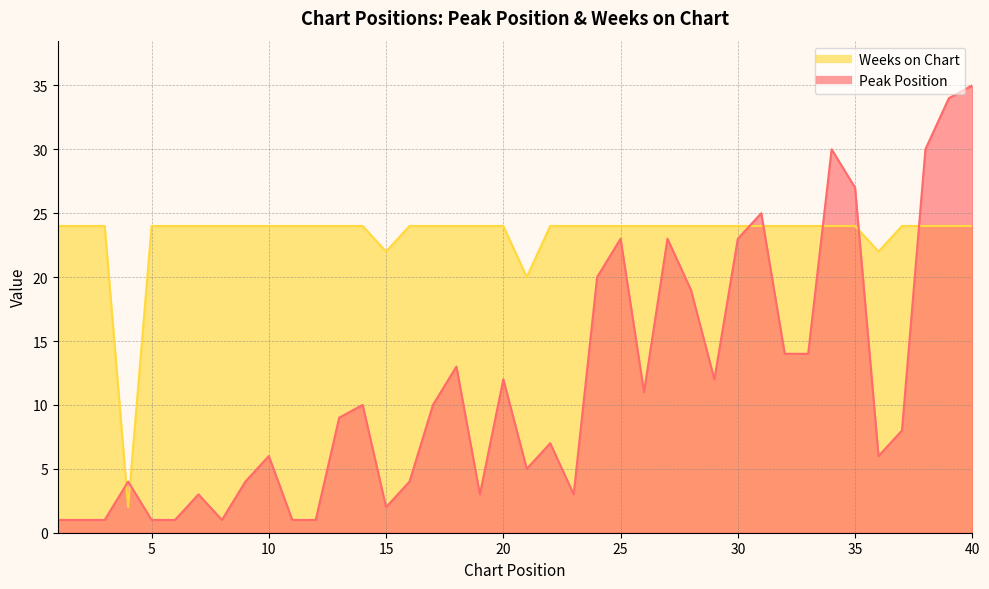

List the series in order of their overall mean, highest first.

Weeks on Chart, Peak Position